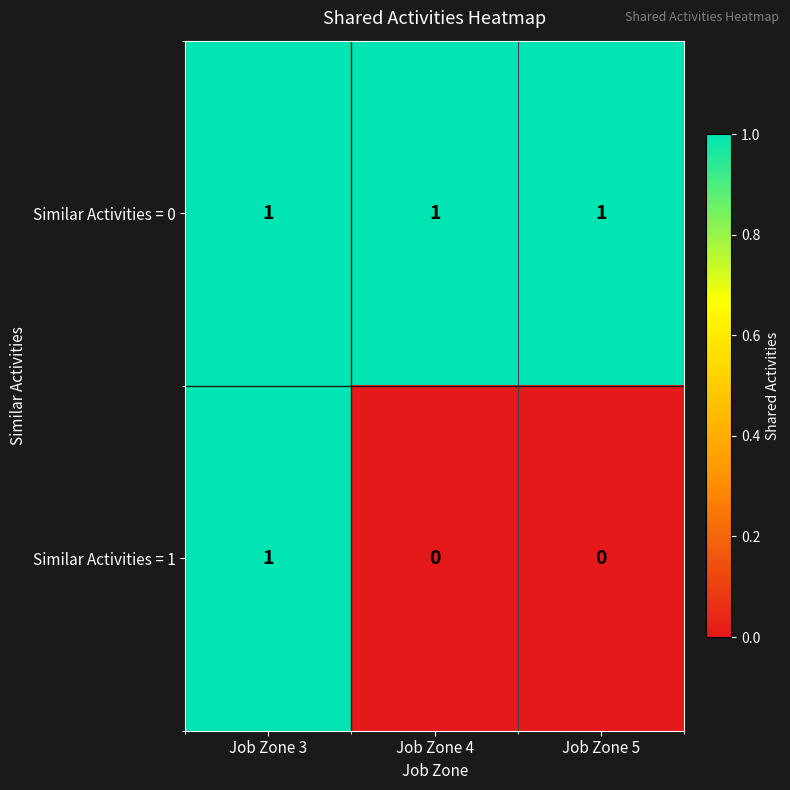

How many series are shown in this chart?

2